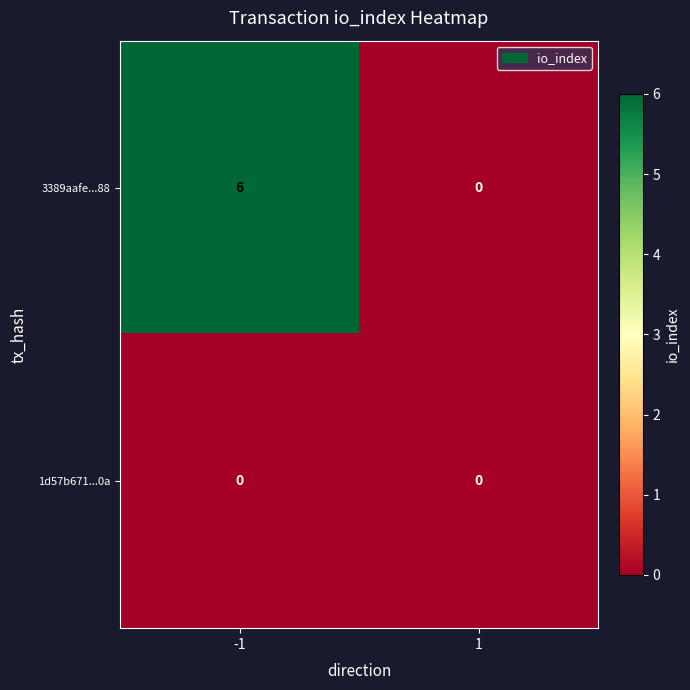

The 1d57b671...0a series shows 0 at -1. True or false?

True